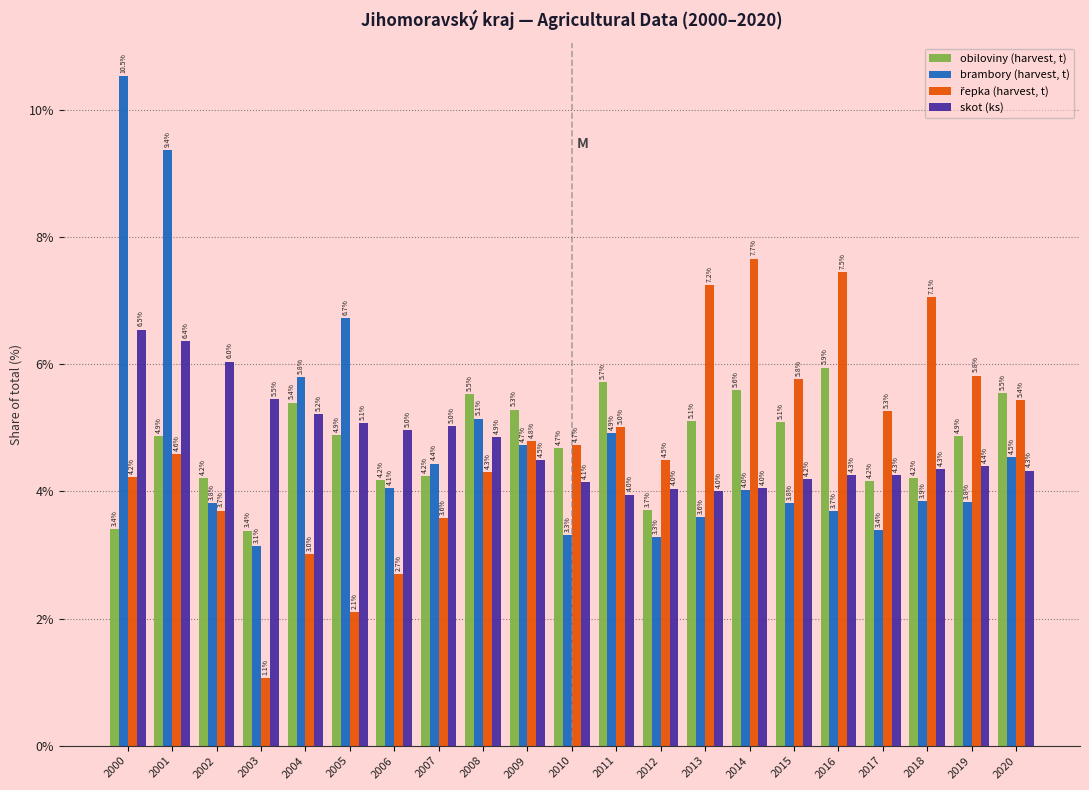

The value of obiloviny (harvest, t) at 2004 is 5.4. True or false?

True